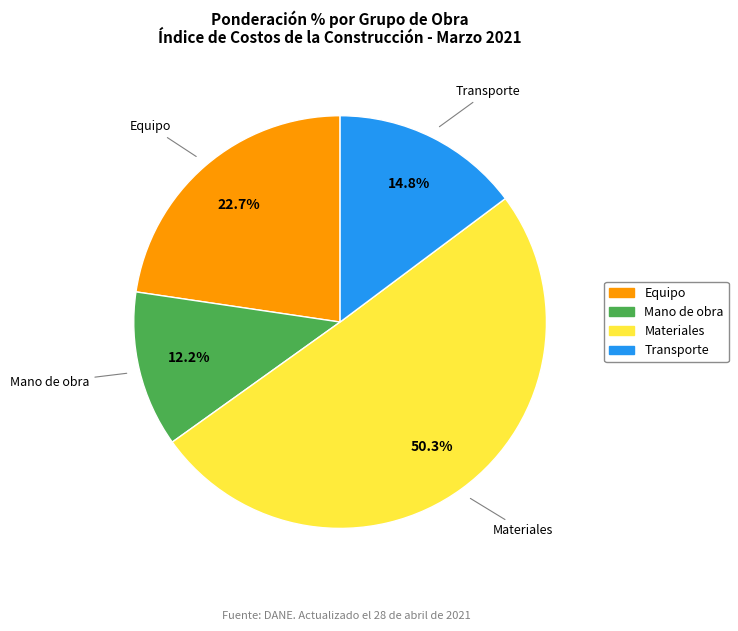

Is there any slice that represents more than half of the pie?

Yes